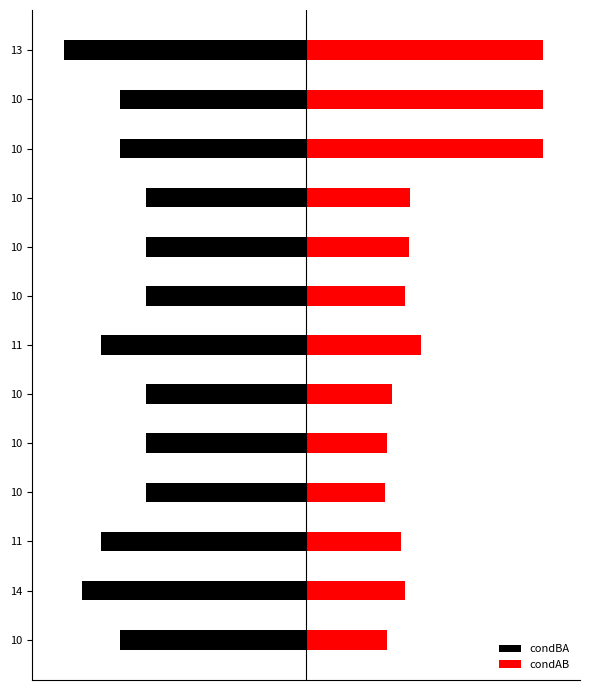

The value of condAB at 13 is 0.5. True or false?

False